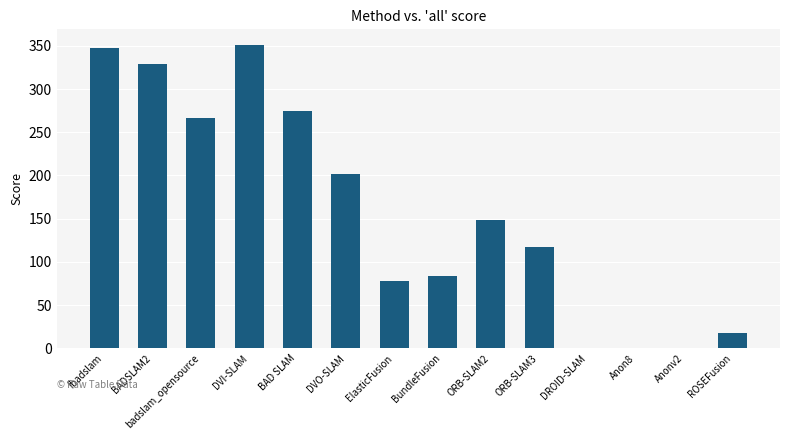

Are the bars grouped side by side (vs. stacked)?

No